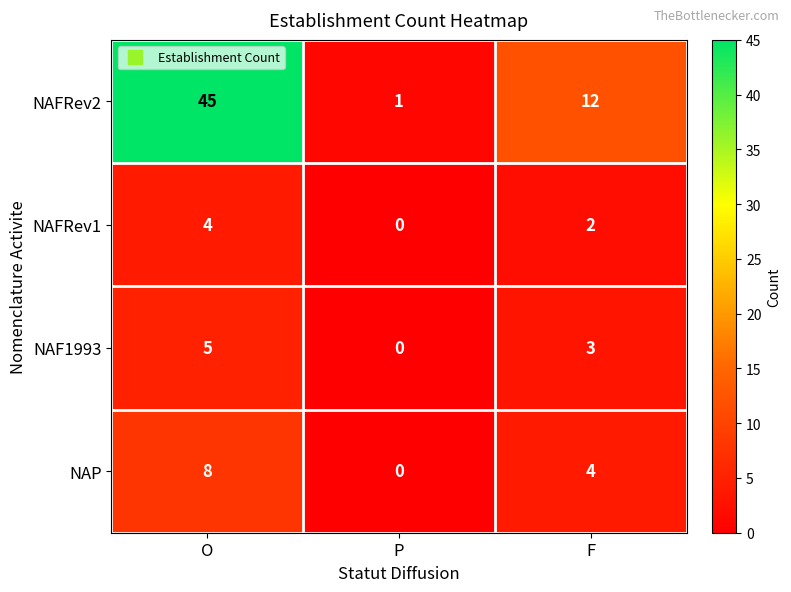

The NAFRev1 series shows 2 at O. True or false?

False